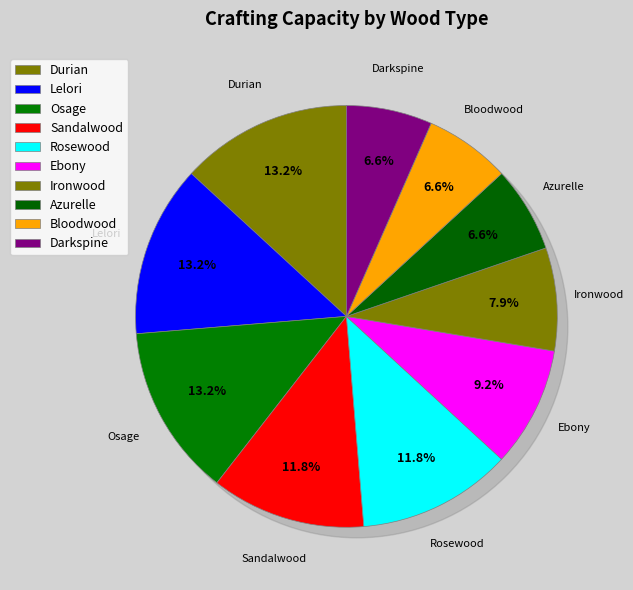

Is it true that Ebony is 1% of the pie?

False